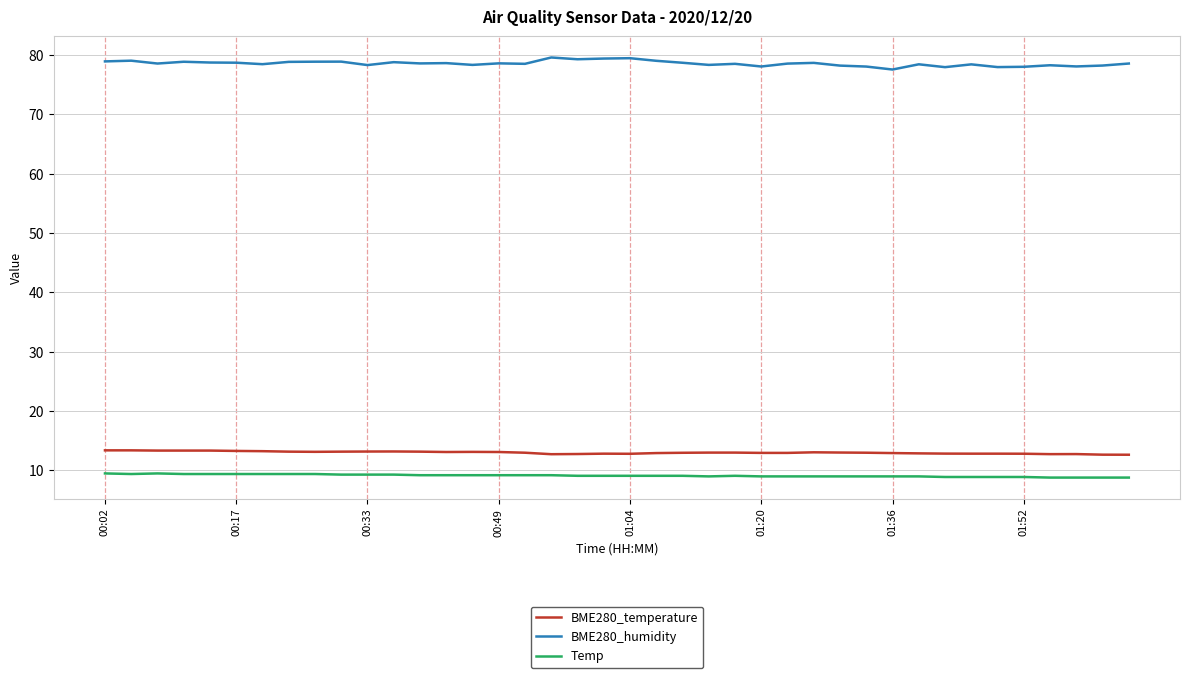

Which series has the largest range (max minus min)?

BME280_humidity